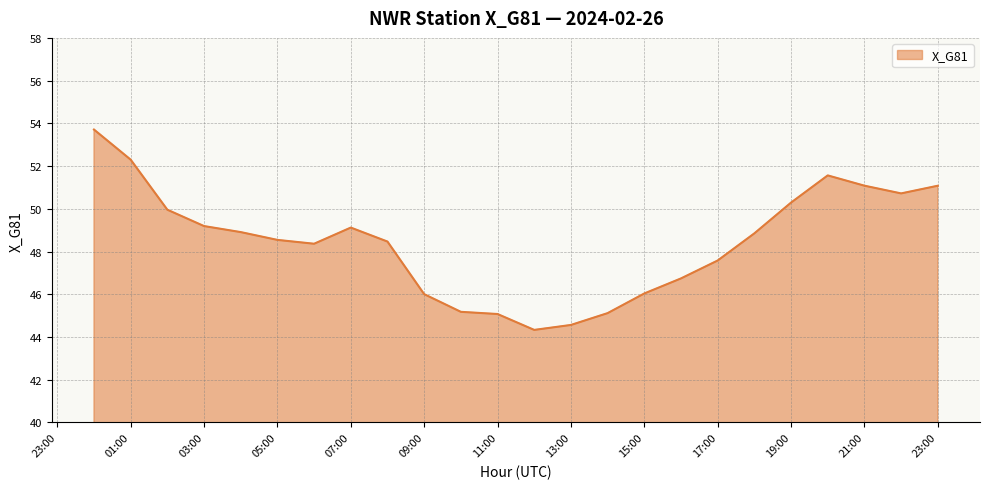

What is the minimum value shown in the chart?

44.3